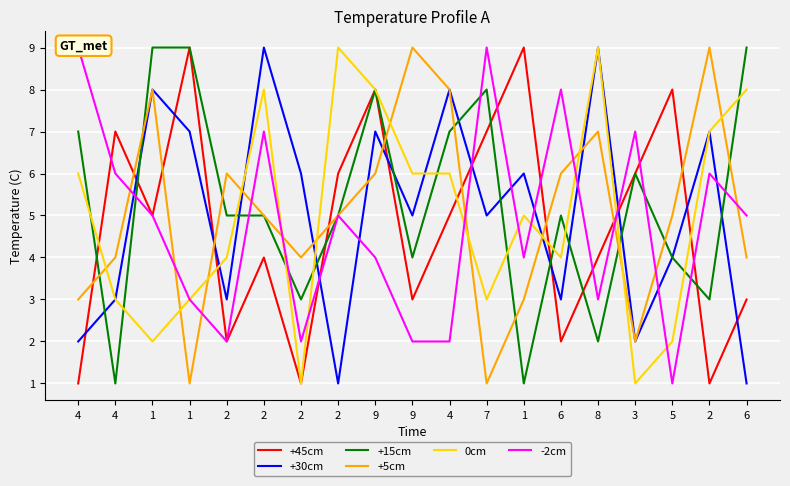

Is this an area chart (filled region under the line)?

No